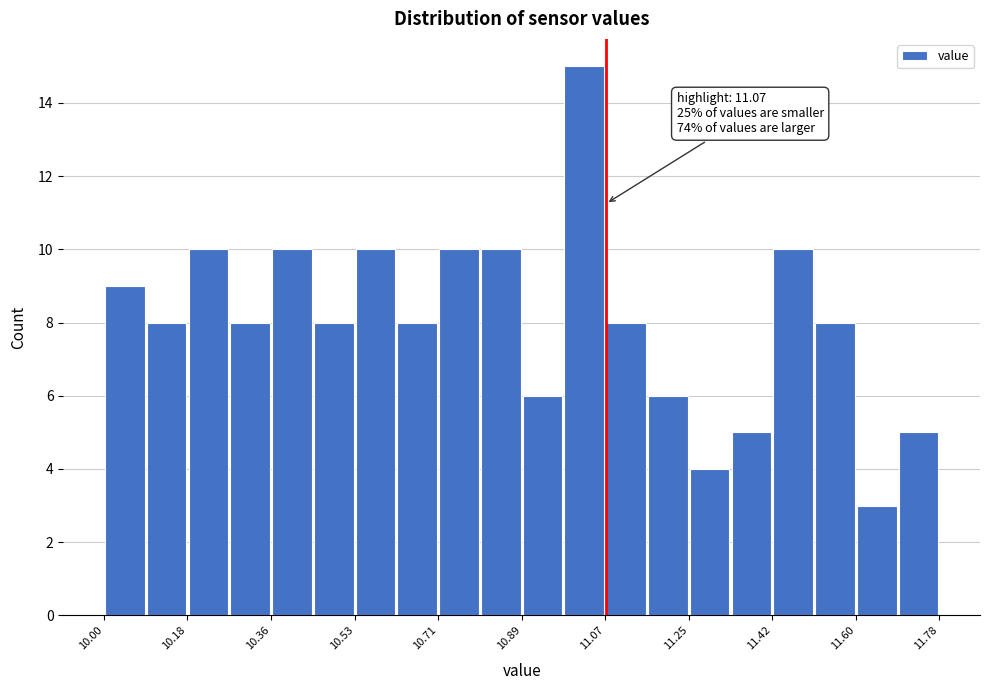

Which range on the x-axis has the tallest bar?

10.98 to 11.06